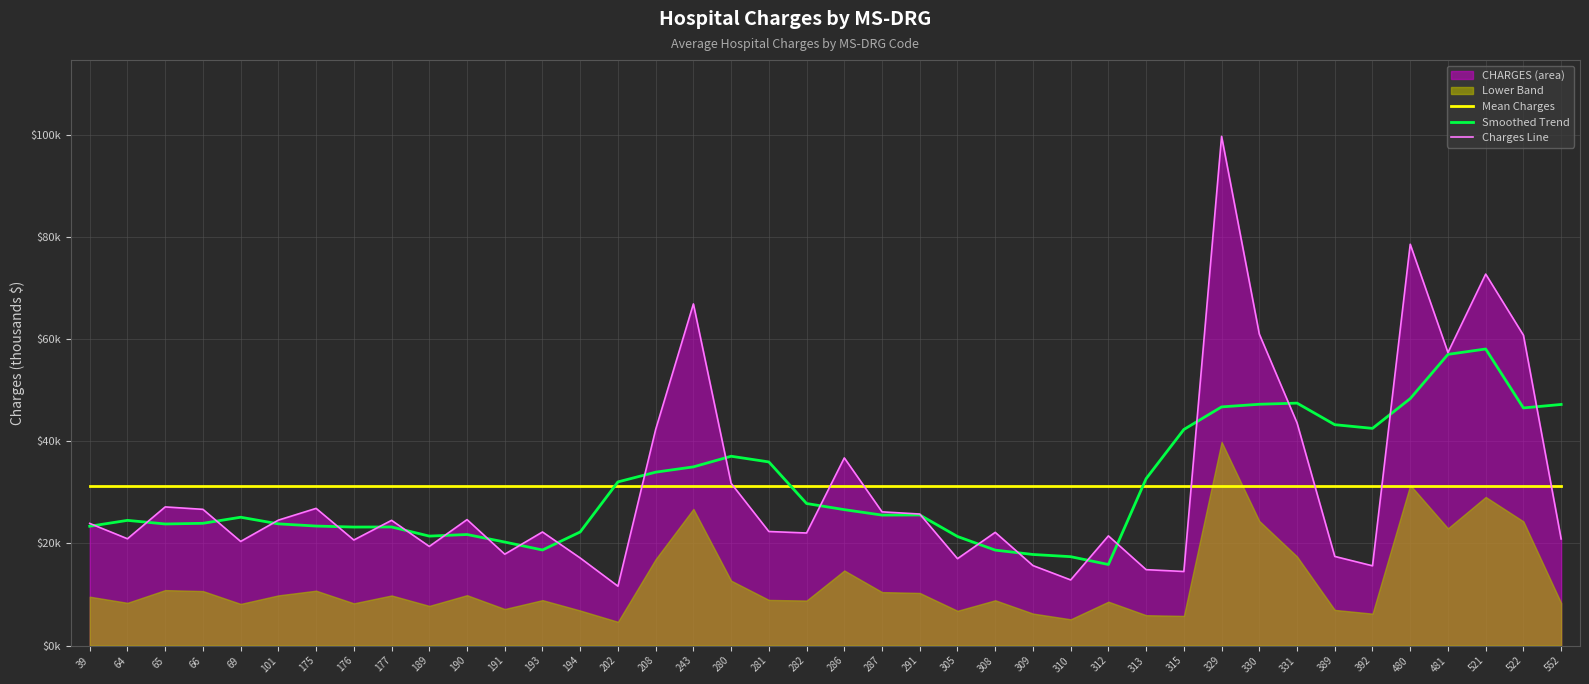

True or false: Charges Line has a value of 36.4 at 282.

False